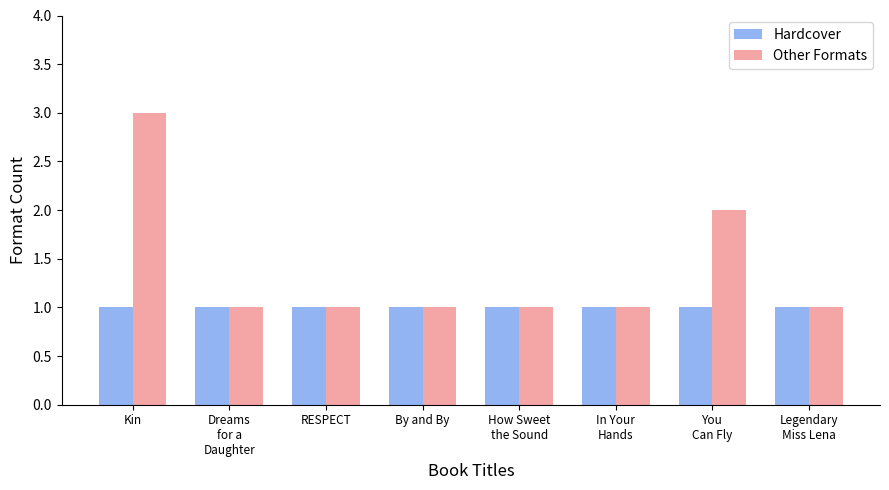

Count the number of categories in the chart.

8